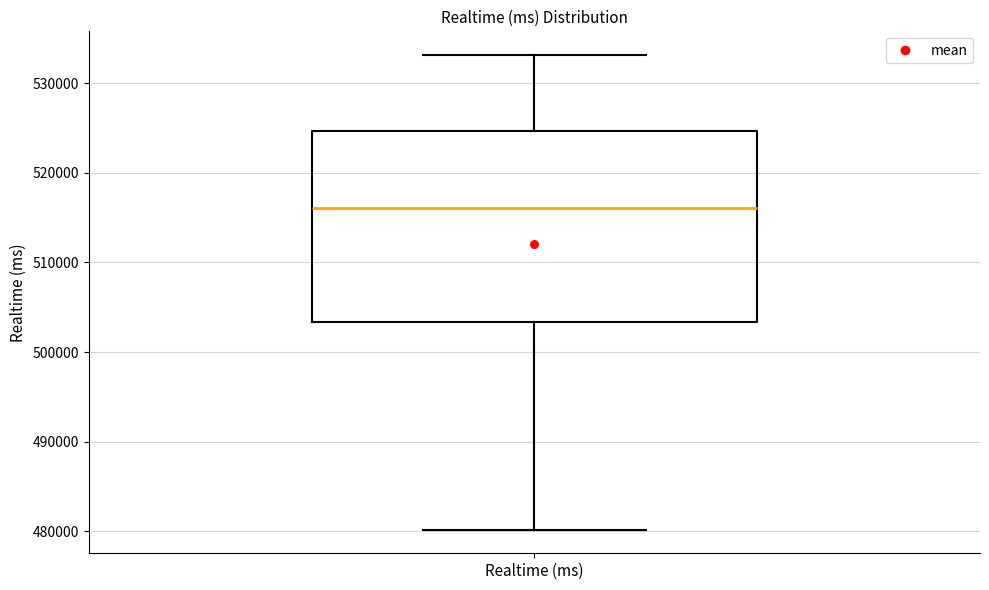

Transcribe this box plot: give where the median line is, the range the box spans, and where the two whiskers end, as read against the y-axis. The values are not printed on the chart, so give them approximately, as read against the axis.

median 516000, box 503000 to 525000, whiskers 480000 to 533000